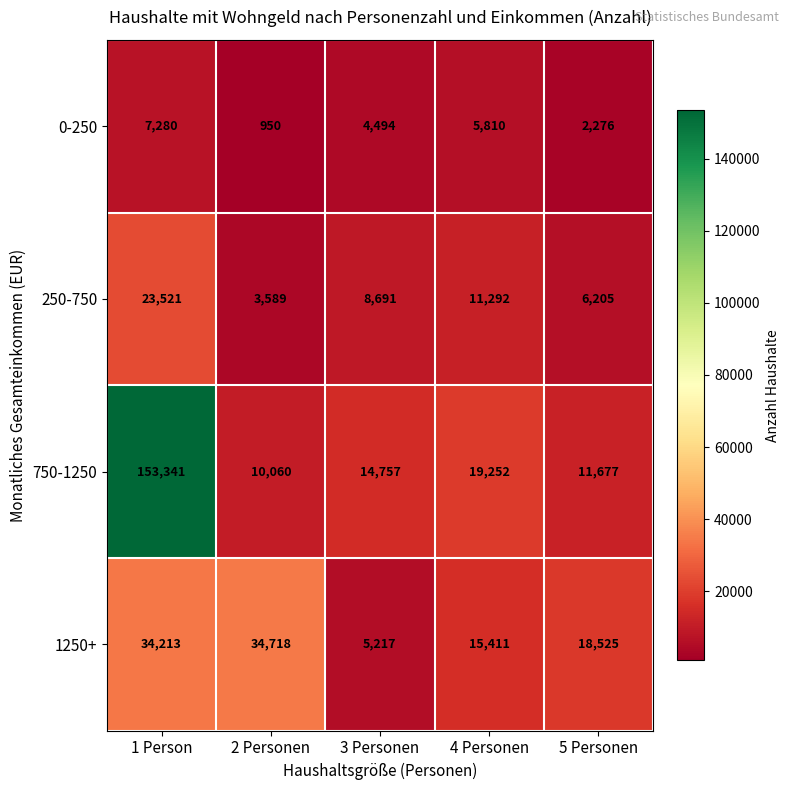

Which series has the widest spread of values?

750-1250